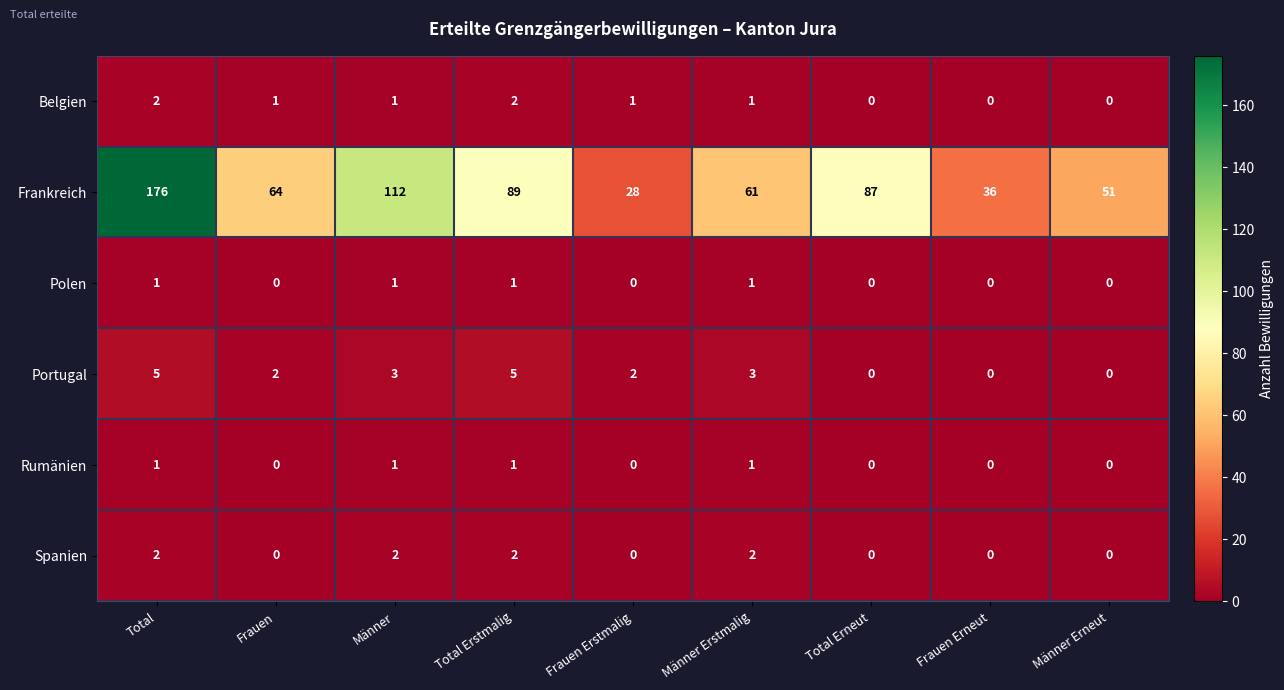

What is the difference between the highest and lowest values at Total Erstmalig?

88